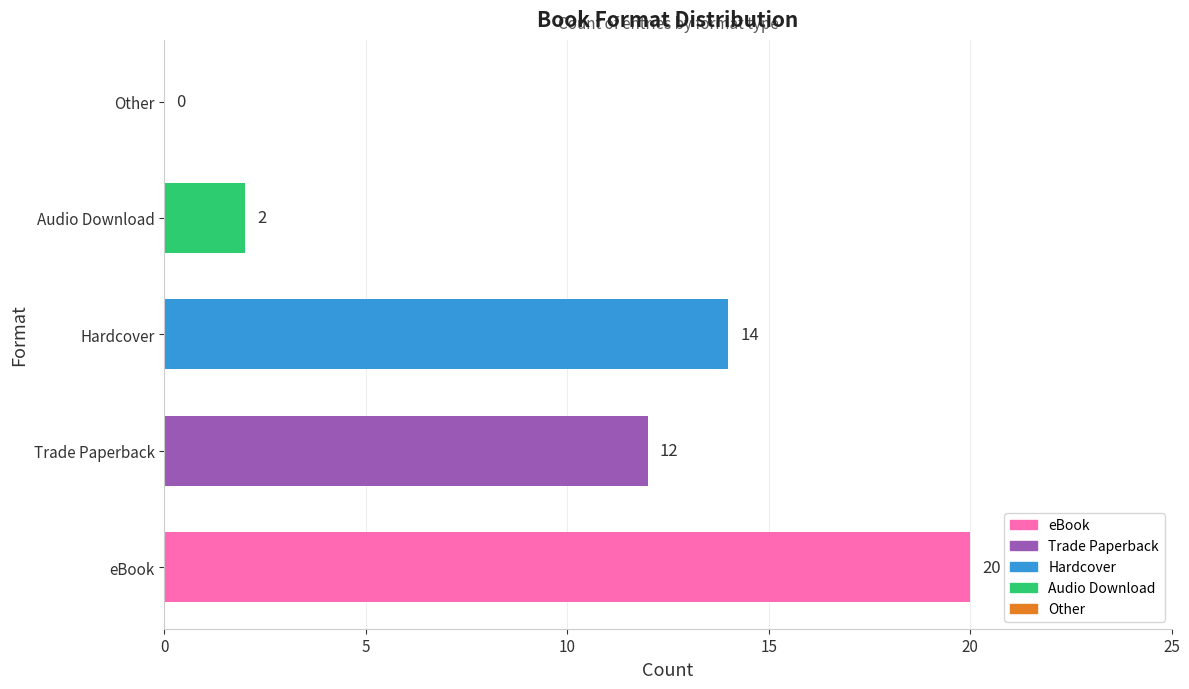

What is the sum of all values?

48